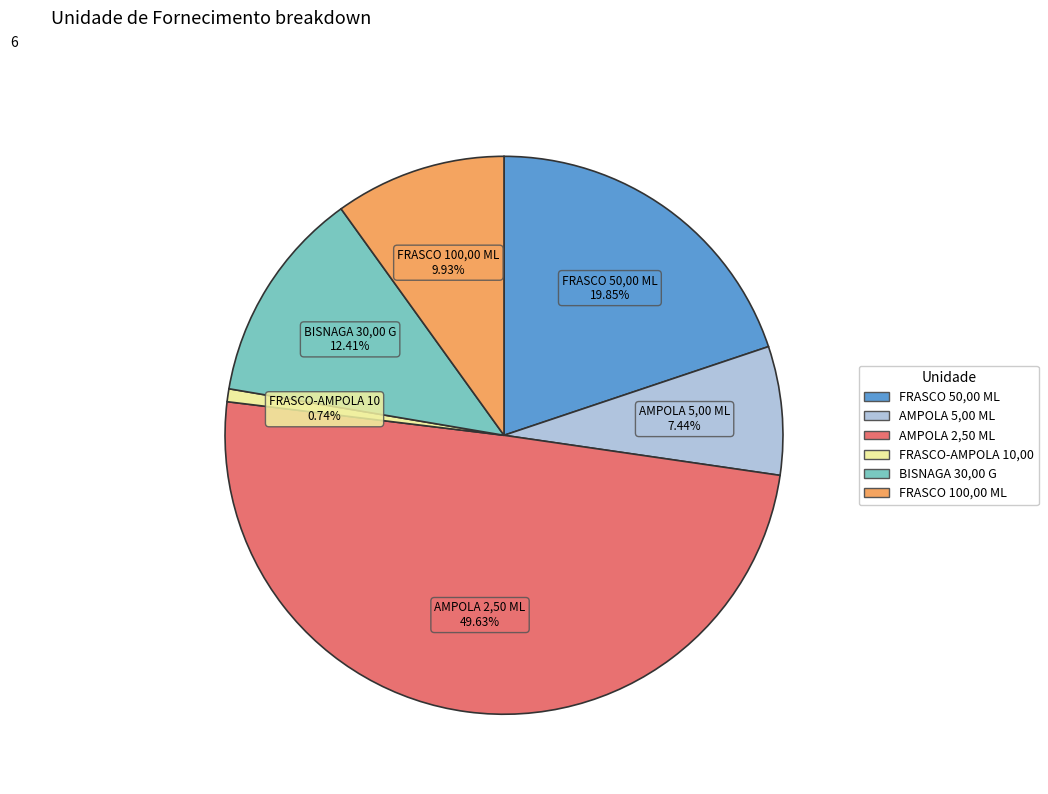

Combined, do AMPOLA 2,50 ML and FRASCO 50,00 ML account for over 50%?

Yes